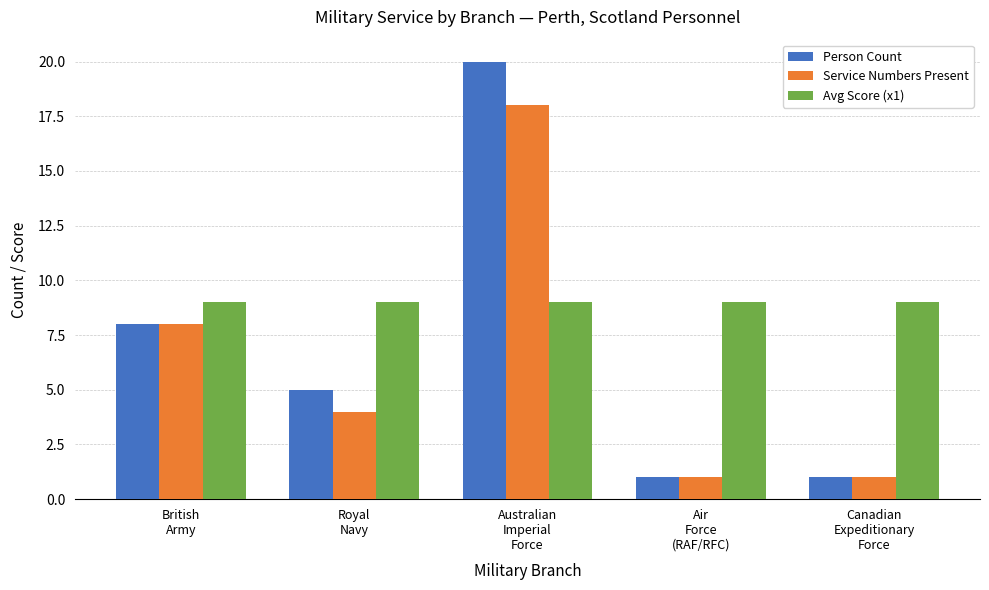

Rank the series by their average value, from lowest to highest.

Service Numbers Present, Person Count, Avg Score (x1)